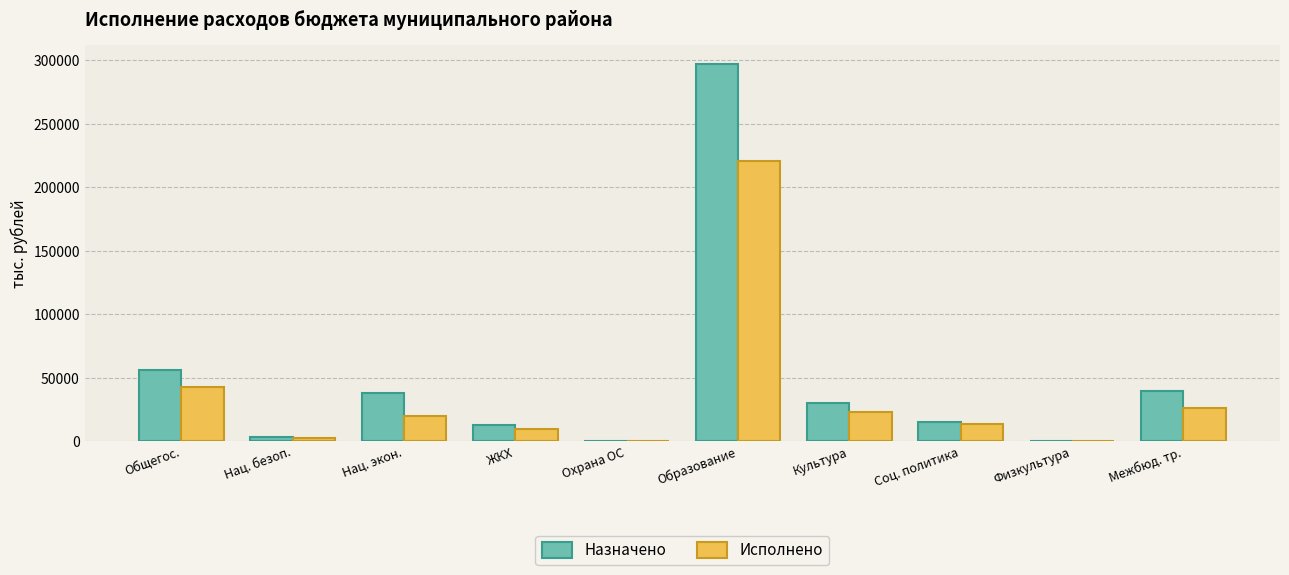

What is the difference between the Назначено values at Общегос. and ЖКХ?

43522.1